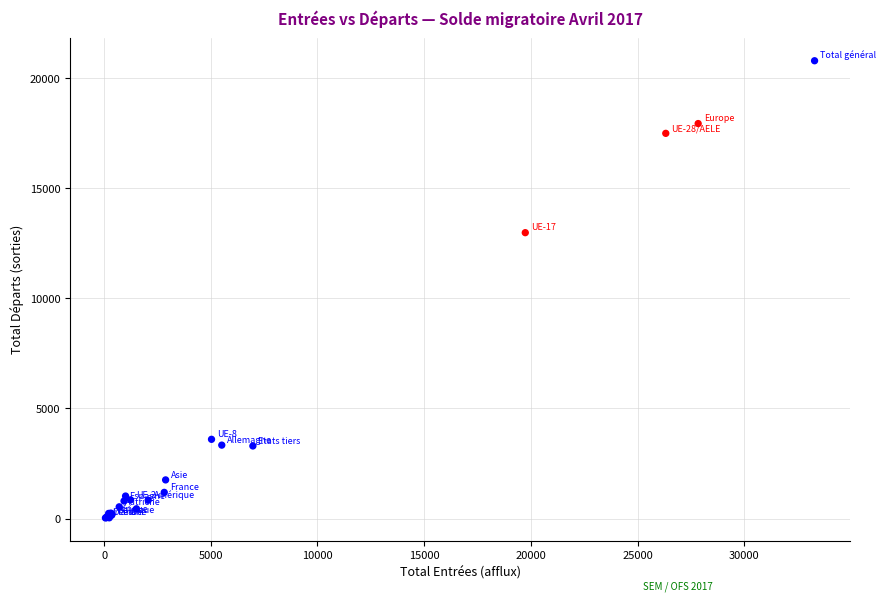

What Y value in the scatter plot is closest to 10407?

12980